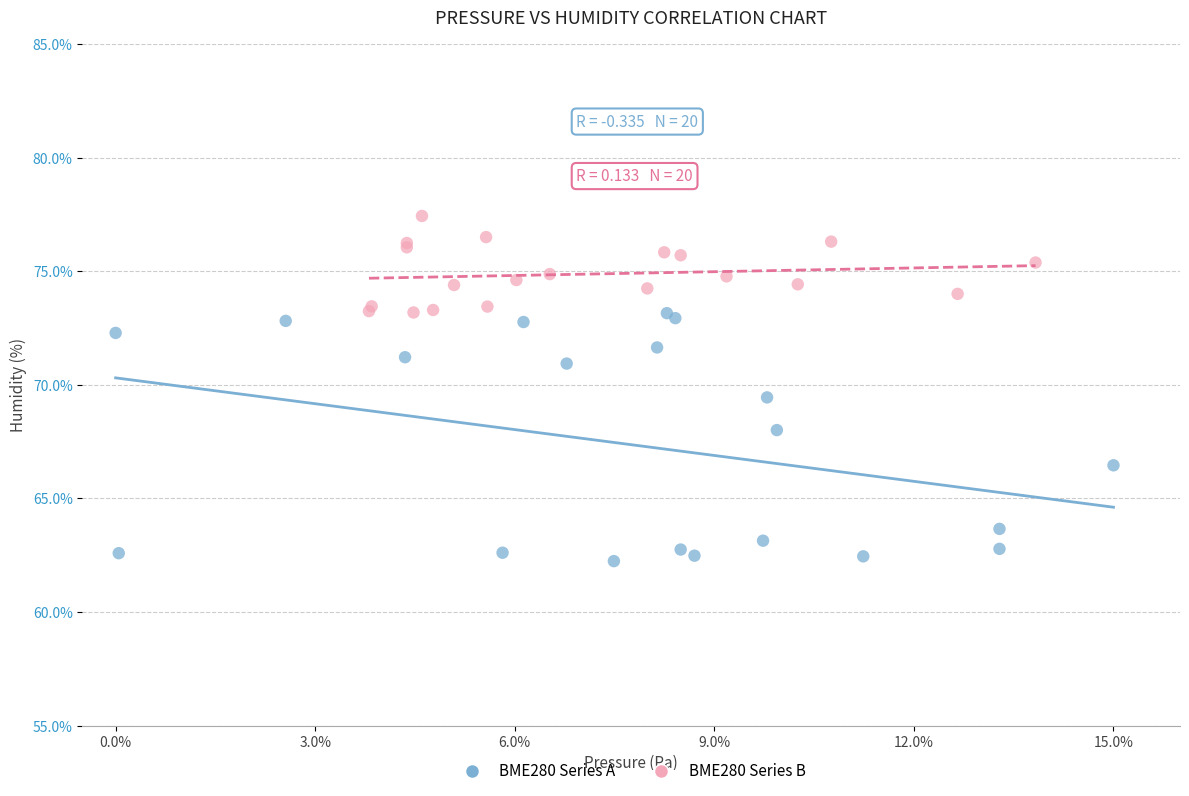

What are all the series names shown in the legend?

BME280 Series A, BME280 Series B